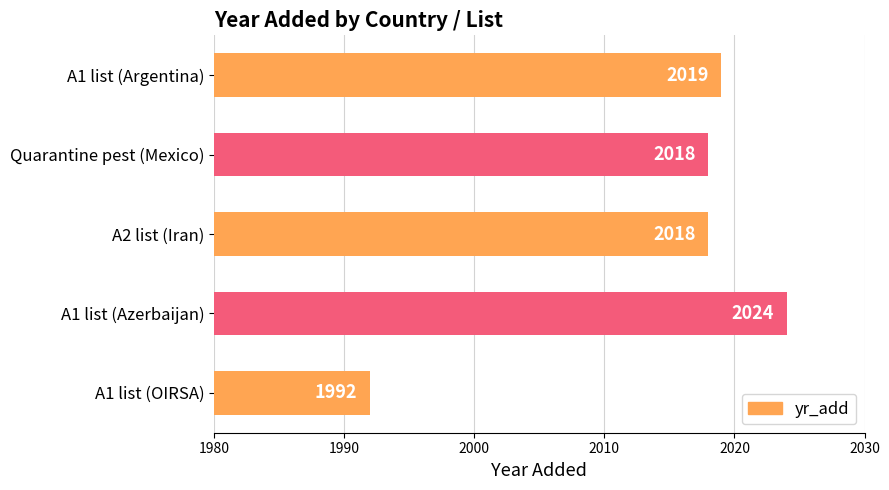

What is the label of the 1st bar from the top?

A1 list (Argentina)